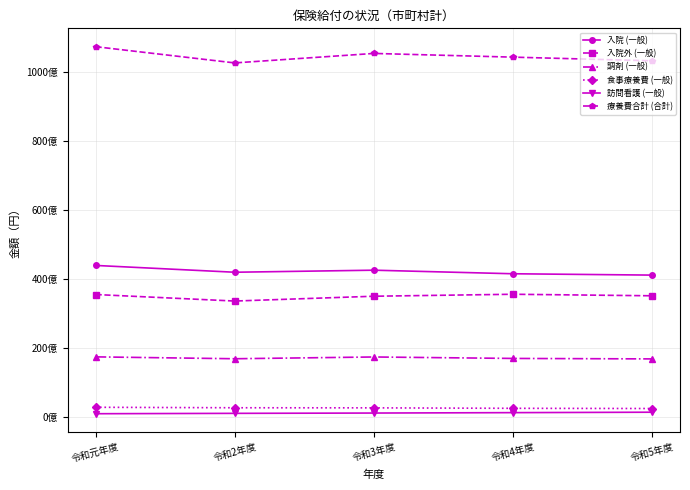

What is the sum of the 調剤 (一般) values at 令和元年度 and 令和3年度?

34641340593